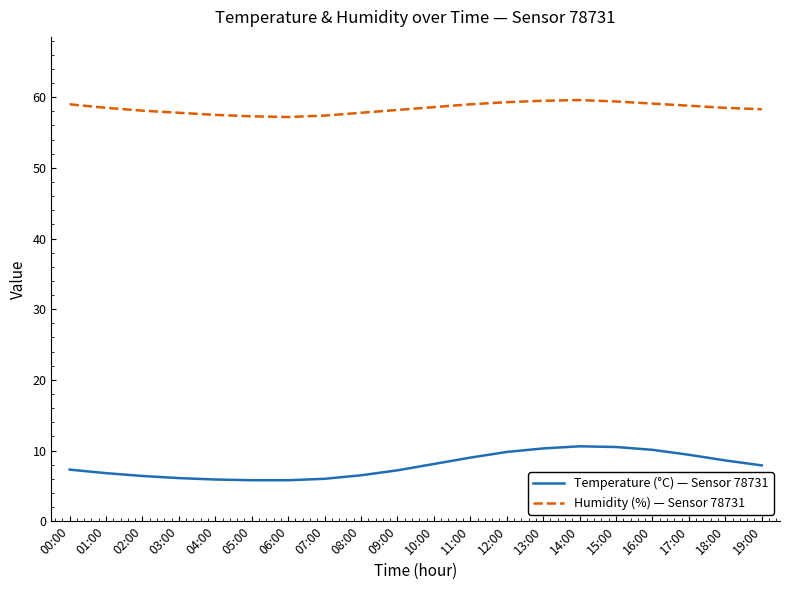

What is the smallest value displayed?

5.8